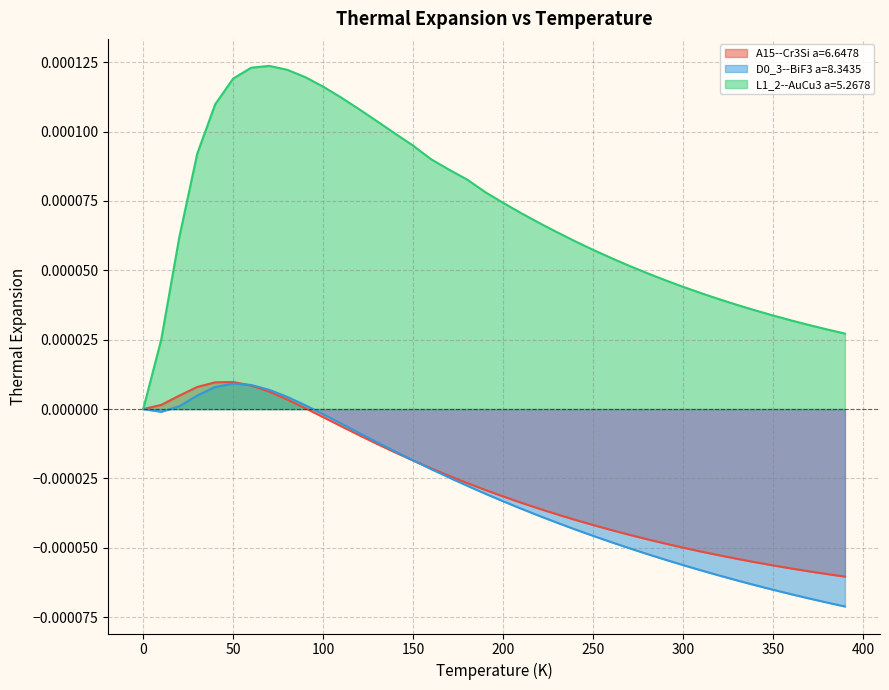

Reading left to right, transcribe all the data shown in this chart.

A15--Cr3Si a=6.6478: 0.0=0.0	10.0=0.0	20.0=0.0	30.0=0.0	40.0=0.0	50.0=0.0	60.0=0.0	70.0=0.0	80.0=0.0	90.0=0.0	100.0=-0.0	110.0=-0.0	120.0=-0.0	130.0=-0.0	140.0=-0.0	150.0=-0.0	160.0=-0.0	170.0=-0.0	180.0=-0.0	190.0=-0.0	200.0=-0.0	210.0=-0.0	220.0=-0.0	230.0=-0.0	240.0=-0.0	250.0=-0.0	260.0=-0.0	270.0=-0.0	280.0=-0.0	290.0=-0.0	300.0=-0.0	310.0=-0.0	320.0=-0.0	330.0=-0.0	340.0=-0.0	350.0=-0.0	360.0=-0.0	370.0=-0.0	380.0=-0.0	390.0=-0.0
D0_3--BiF3 a=8.3435: 0.0=0.0	10.0=-0.0	20.0=0.0	30.0=0.0	40.0=0.0	50.0=0.0	60.0=0.0	70.0=0.0	80.0=0.0	90.0=0.0	100.0=-0.0	110.0=-0.0	120.0=-0.0	130.0=-0.0	140.0=-0.0	150.0=-0.0	160.0=-0.0	170.0=-0.0	180.0=-0.0	190.0=-0.0	200.0=-0.0	210.0=-0.0	220.0=-0.0	230.0=-0.0	240.0=-0.0	250.0=-0.0	260.0=-0.0	270.0=-0.0	280.0=-0.0	290.0=-0.0	300.0=-0.0	310.0=-0.0	320.0=-0.0	330.0=-0.0	340.0=-0.0	350.0=-0.0	360.0=-0.0	370.0=-0.0	380.0=-0.0	390.0=-0.0
L1_2--AuCu3 a=5.2678: 0.0=0.0	10.0=0.0	20.0=0.0	30.0=0.0	40.0=0.0	50.0=0.0	60.0=0.0	70.0=0.0	80.0=0.0	90.0=0.0	100.0=0.0	110.0=0.0	120.0=0.0	130.0=0.0	140.0=0.0	150.0=0.0	160.0=0.0	170.0=0.0	180.0=0.0	190.0=0.0	200.0=0.0	210.0=0.0	220.0=0.0	230.0=0.0	240.0=0.0	250.0=0.0	260.0=0.0	270.0=0.0	280.0=0.0	290.0=0.0	300.0=0.0	310.0=0.0	320.0=0.0	330.0=0.0	340.0=0.0	350.0=0.0	360.0=0.0	370.0=0.0	380.0=0.0	390.0=0.0